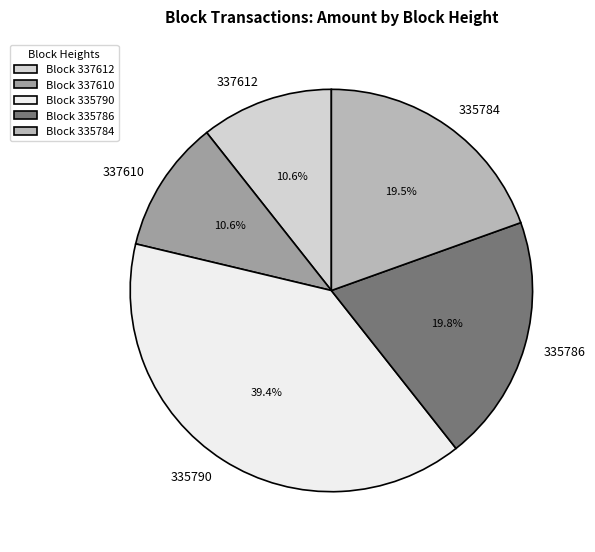

What is the ratio of the value at 335790 to the value at 335784?

2.0